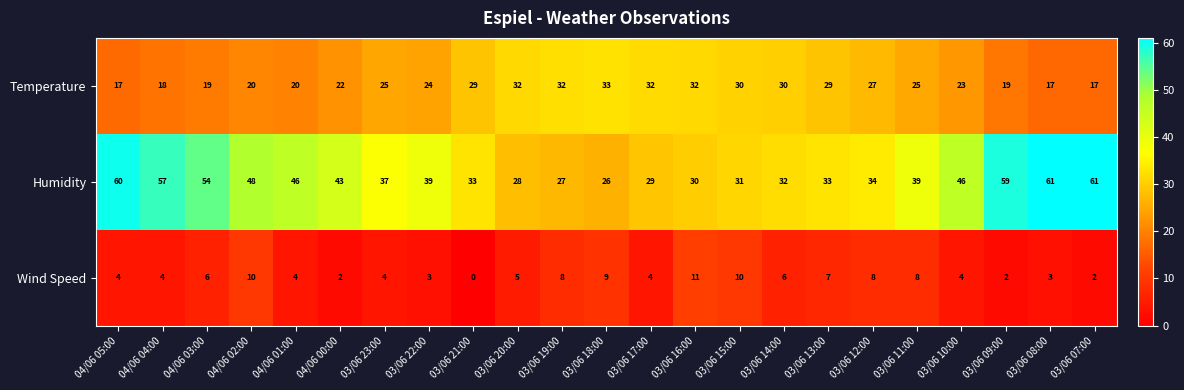

Is it true that Wind Speed equals 5 at 04/06 01:00?

False